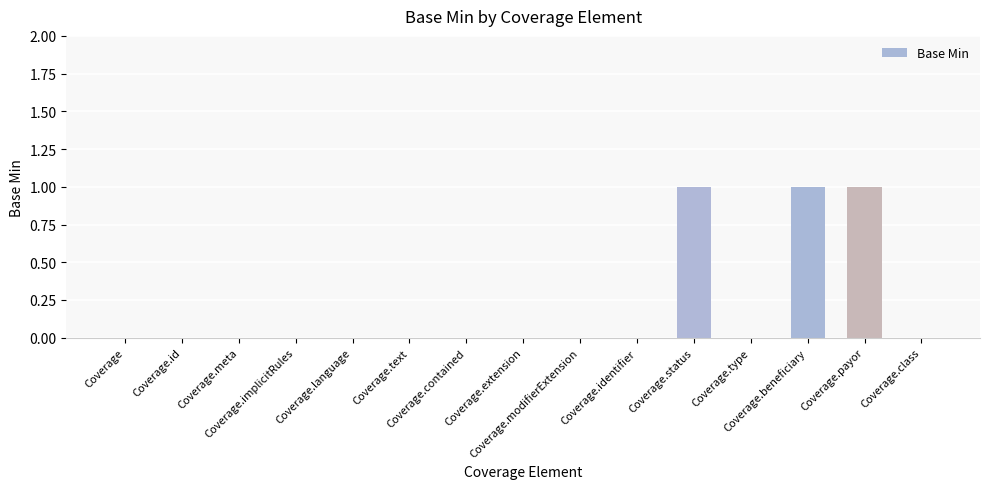

What is the sum of all values?

3